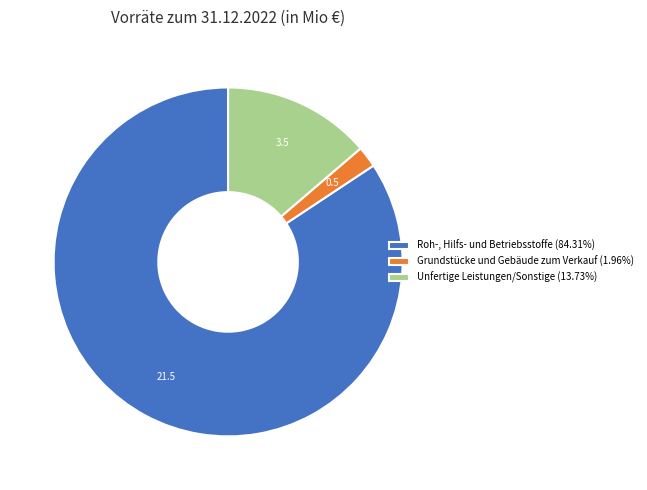

Rank the categories by value from lowest to highest.

Grundstücke und Gebäude zum Verkauf, Unfertige Leistungen/Sonstige, Roh-, Hilfs- und Betriebsstoffe